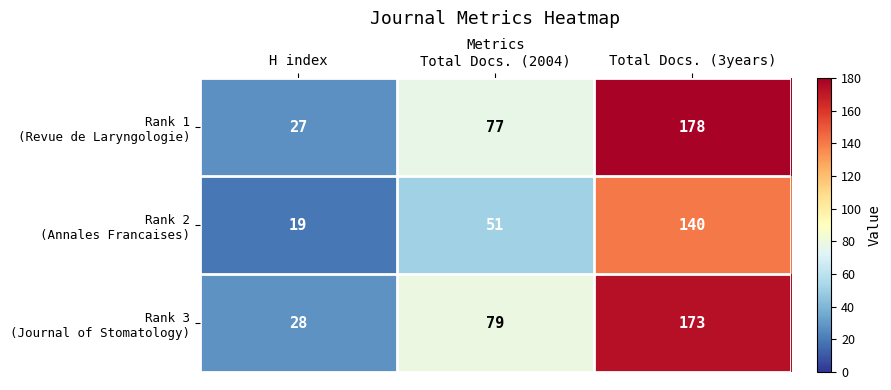

What is the maximum value shown in the chart?

178